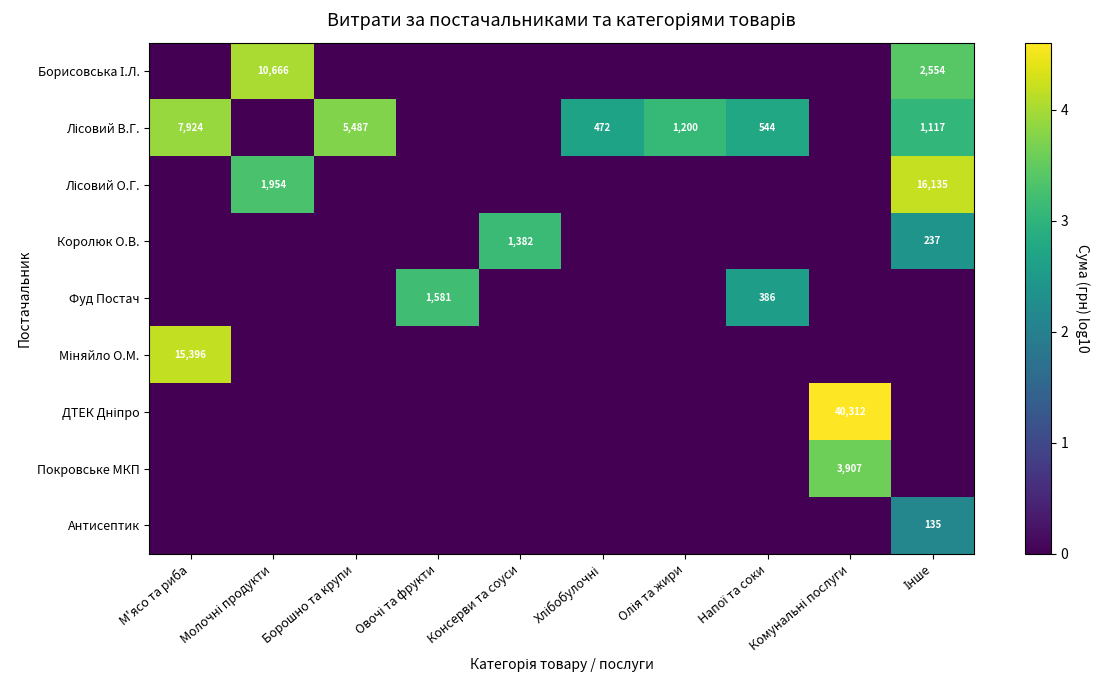

Which label corresponds to the smallest value in the chart?

М'ясо та риба